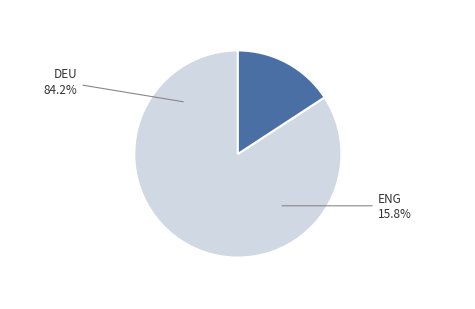

How many slices are in this pie chart?

2